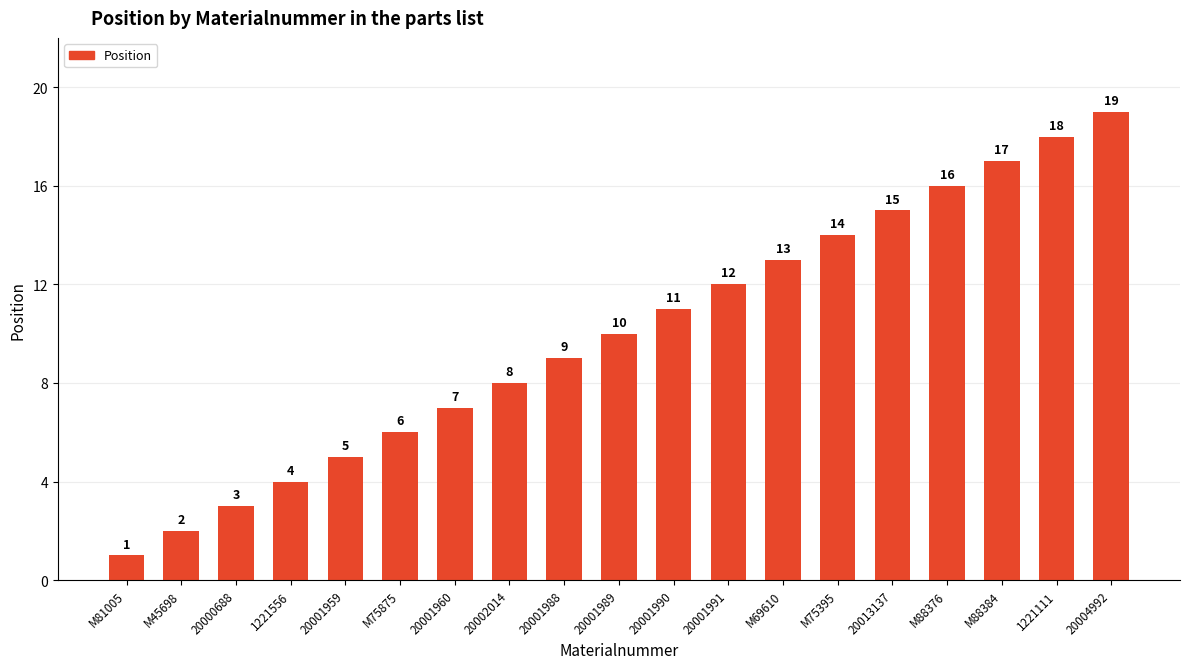

Rank the categories by value from highest to lowest.

20004992, 1221111, M88384, M88376, 20013137, M75395, M69610, 20001991, 20001990, 20001989, 20001988, 20002014, 20001960, M75875, 20001959, 1221556, 20000688, M45698, M81005